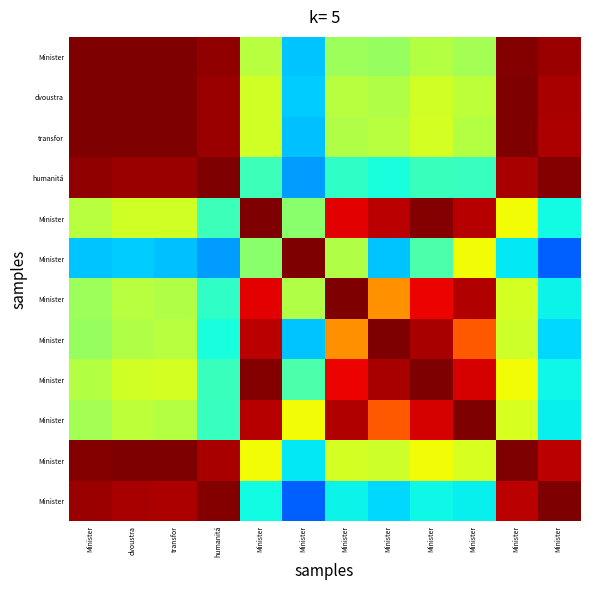

What is the difference between the highest and lowest values at Minister?

0.7